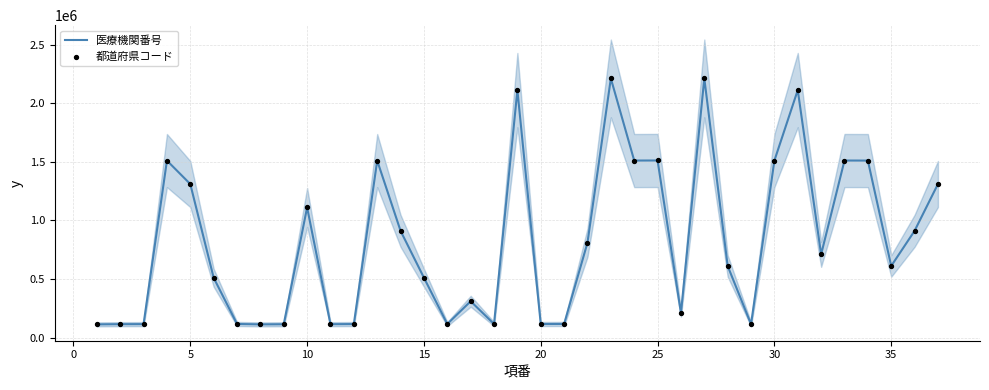

What is the highest value of the 医療機関番号 series?

2211139